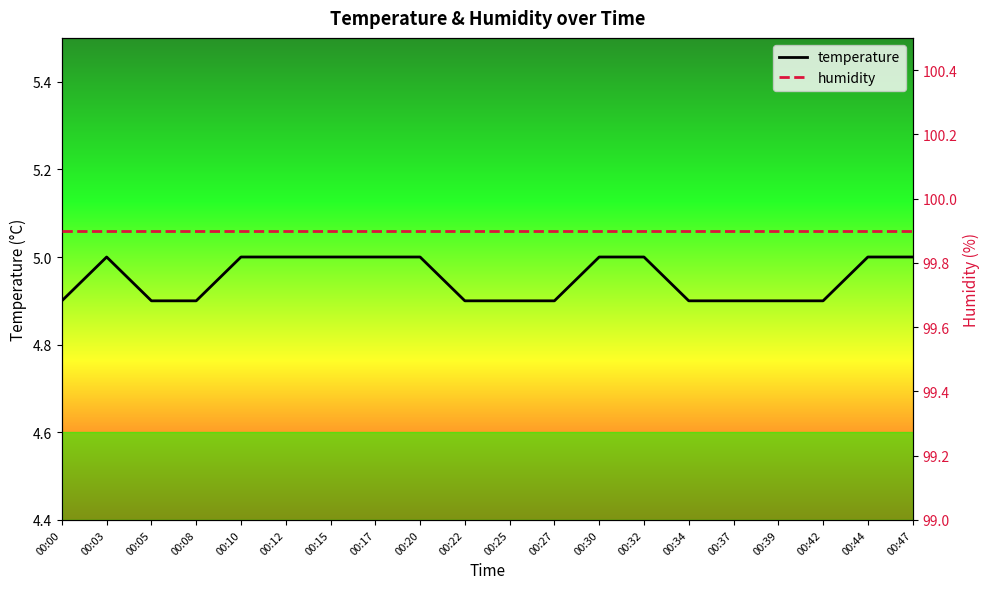

Reading left to right, transcribe all the data shown in this chart.

temperature: 00:00=4.9	00:03=5.0	00:05=4.9	00:08=4.9	00:10=5.0	00:12=5.0	00:15=5.0	00:17=5.0	00:20=5.0	00:22=4.9	00:25=4.9	00:27=4.9	00:30=5.0	00:32=5.0	00:34=4.9	00:37=4.9	00:39=4.9	00:42=4.9	00:44=5.0	00:47=5.0
humidity: 00:00=99.9	00:03=99.9	00:05=99.9	00:08=99.9	00:10=99.9	00:12=99.9	00:15=99.9	00:17=99.9	00:20=99.9	00:22=99.9	00:25=99.9	00:27=99.9	00:30=99.9	00:32=99.9	00:34=99.9	00:37=99.9	00:39=99.9	00:42=99.9	00:44=99.9	00:47=99.9